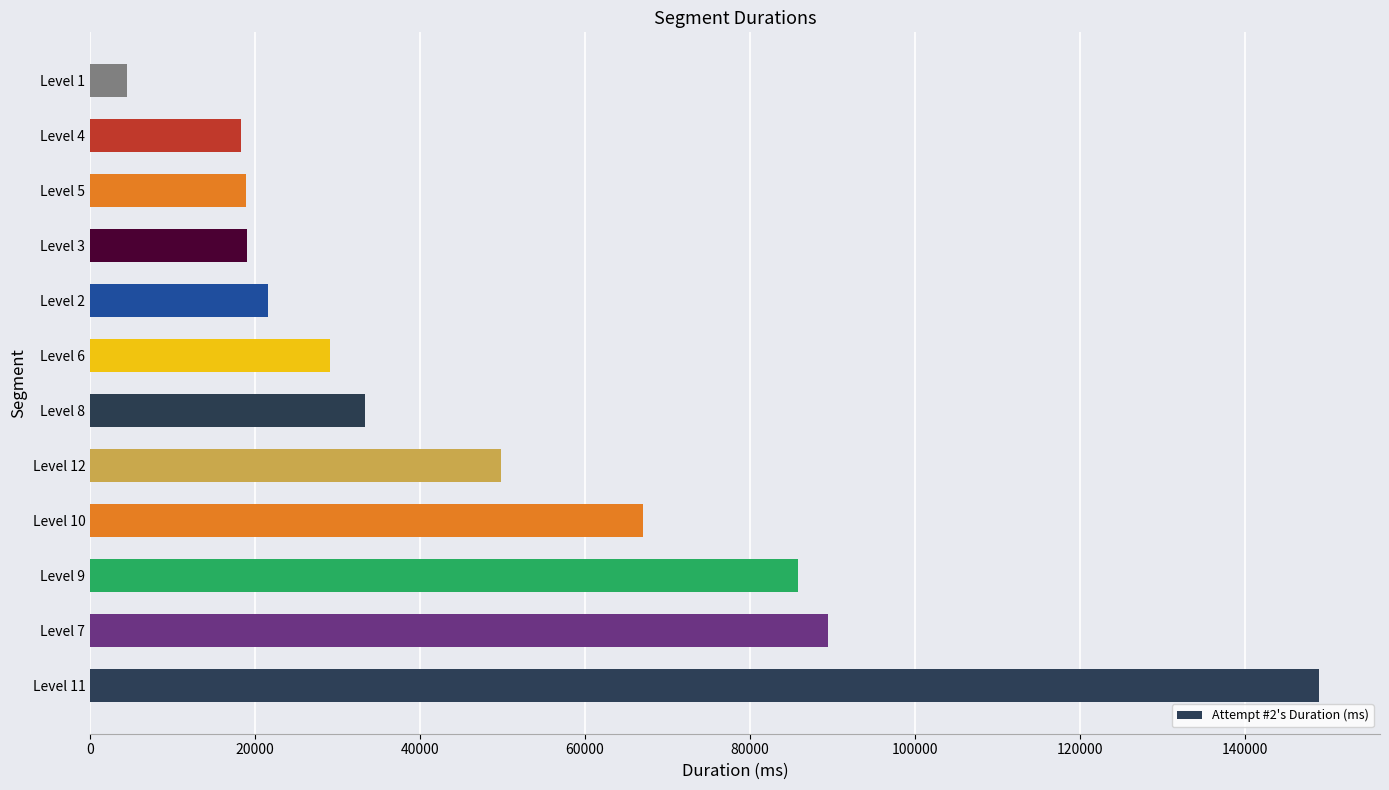

Between Level 7 and Level 6, which is larger?

Level 7